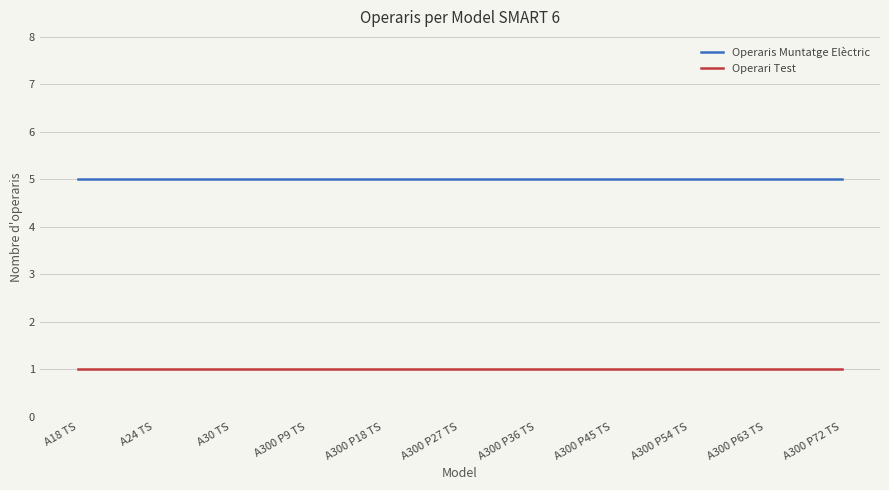

Which series has the largest total across all categories?

Operaris Muntatge Elèctric